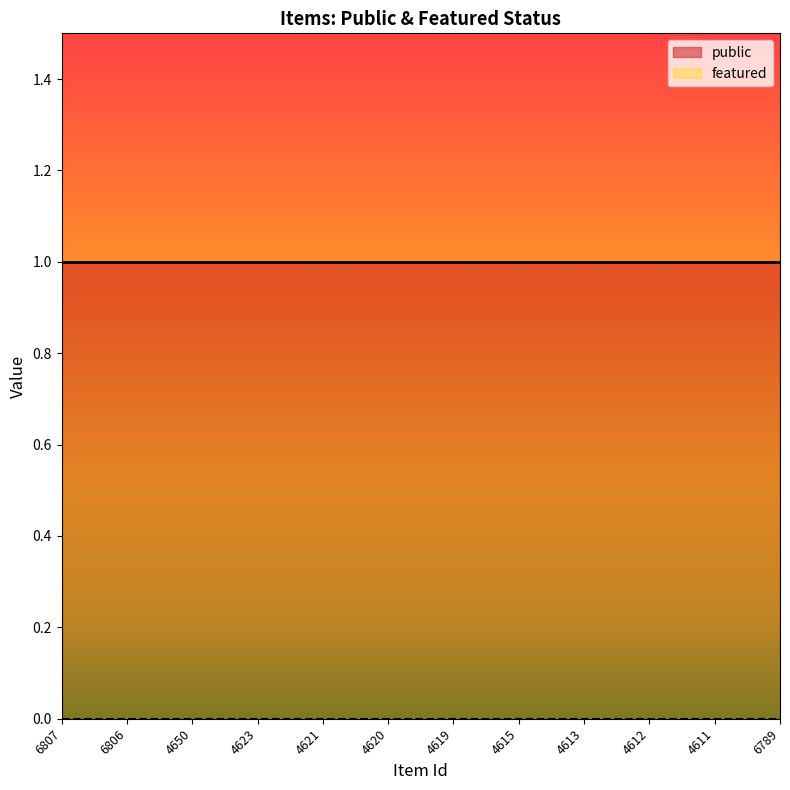

Reading left to right, extract all data points from this chart.

public: 1	1	1	1	1	1	1	1	1	1	1	1
featured: 0	0	0	0	0	0	0	0	0	0	0	0